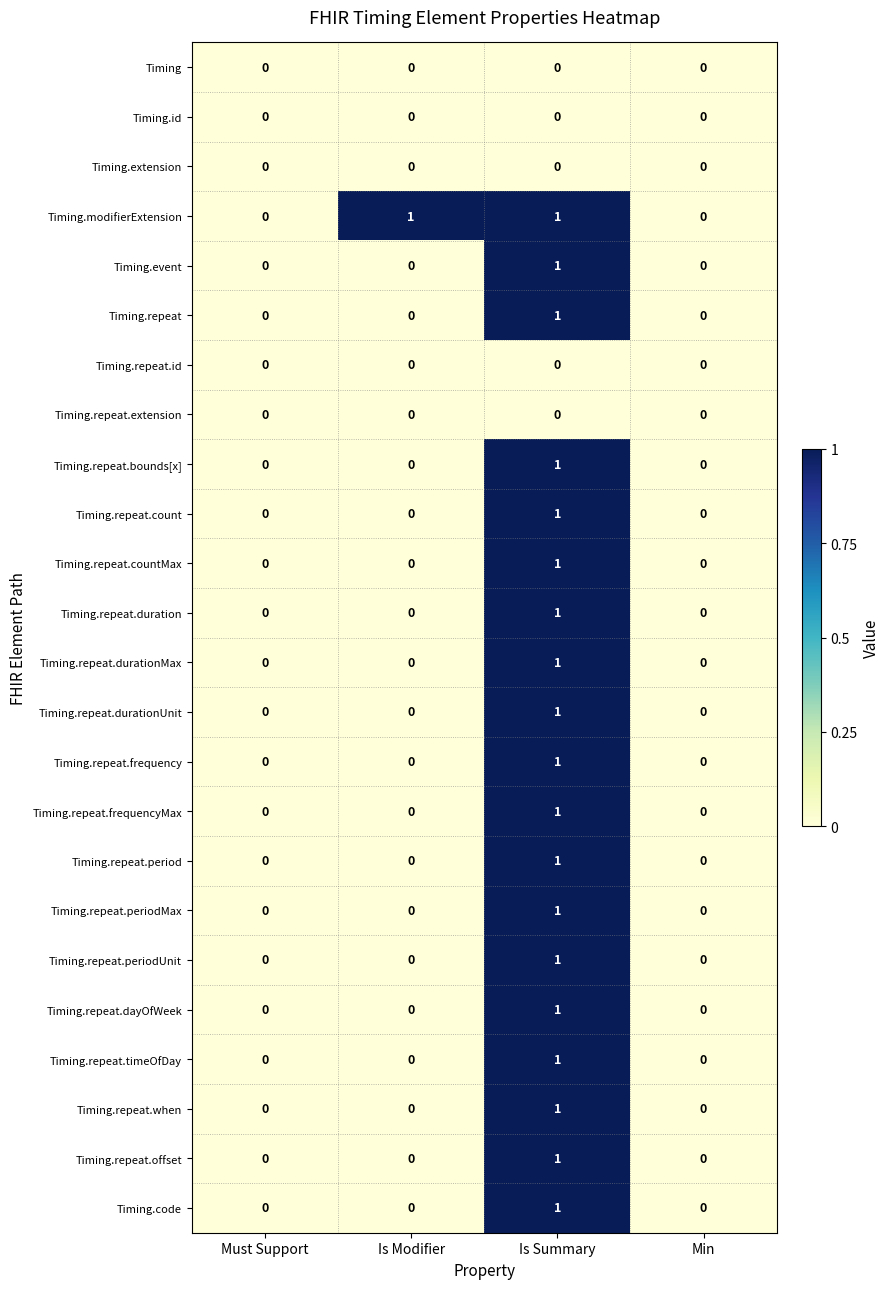

At which category is the sum across all series the highest?

Is Summary